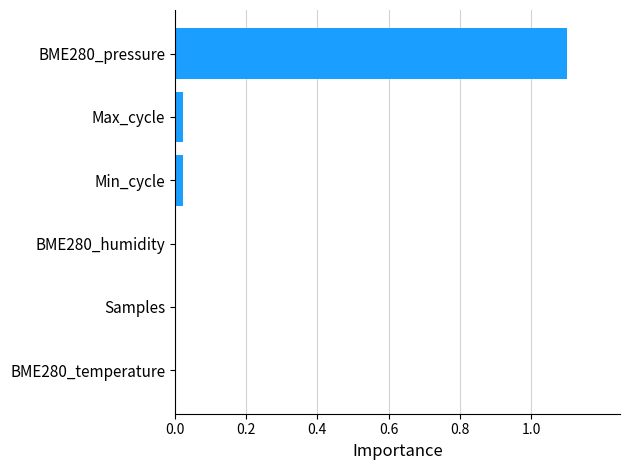

What is the sum of all values?

1.1